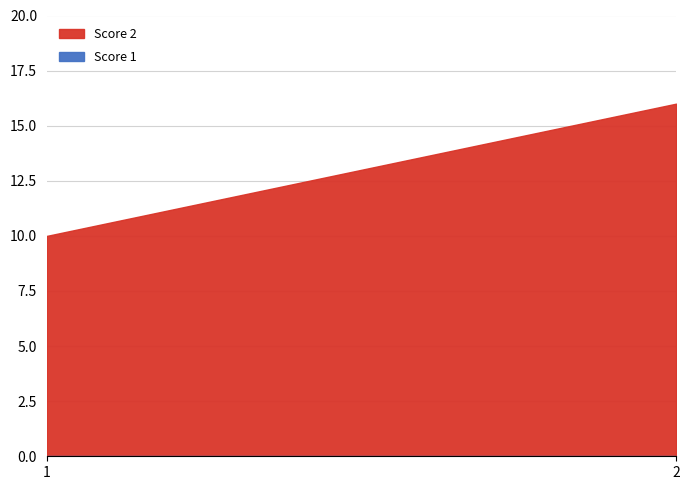

At which category is the sum across all series the highest?

2